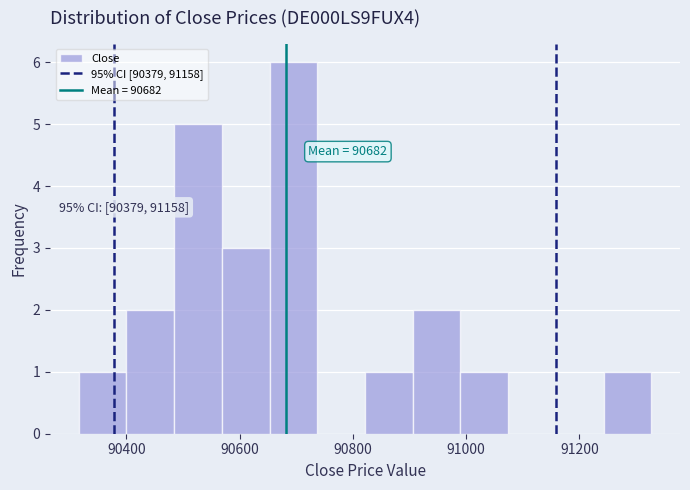

Over which range of the x-axis is the bar tallest?

90660 to 90740